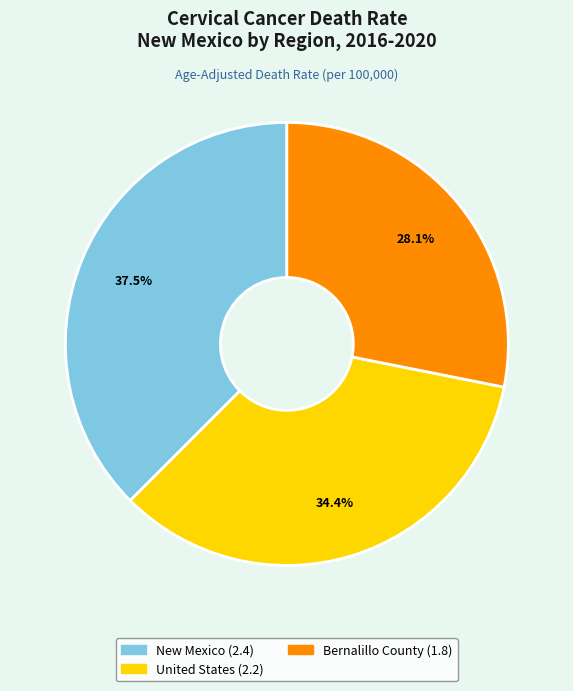

What is the ratio of the value at United States to the value at New Mexico?

0.9